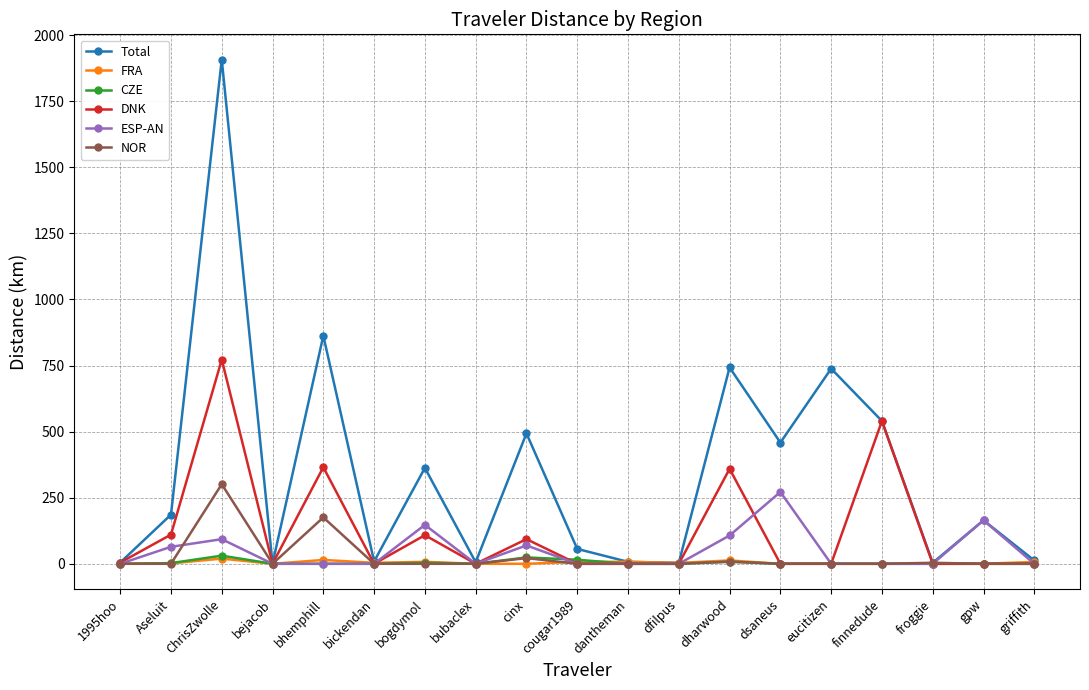

At which category does NOR reach its first local peak?

ChrisZwolle